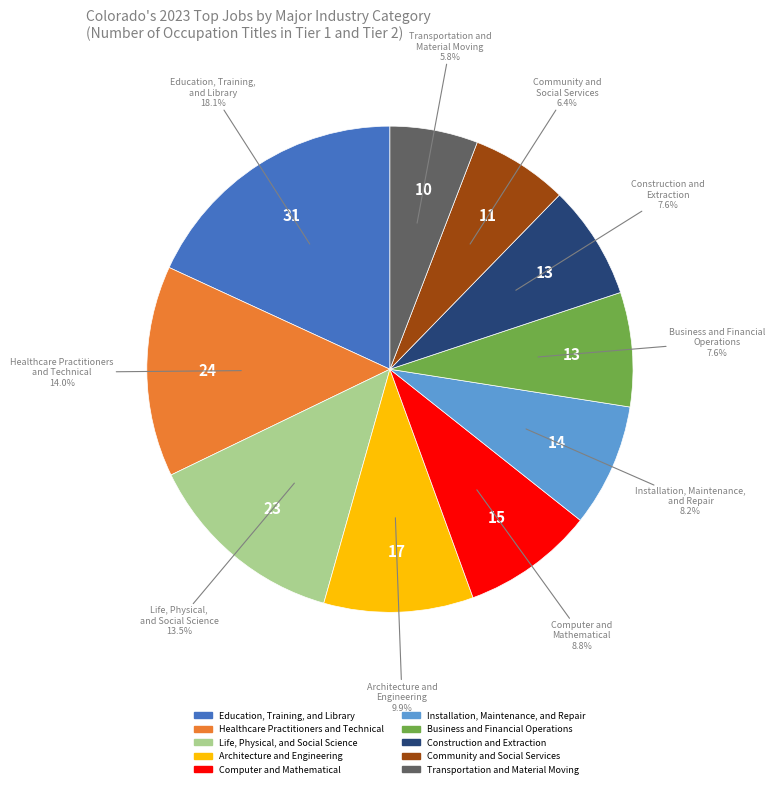

Which has a higher value, Construction and Extraction or Education, Training, and Library?

Education, Training, and Library